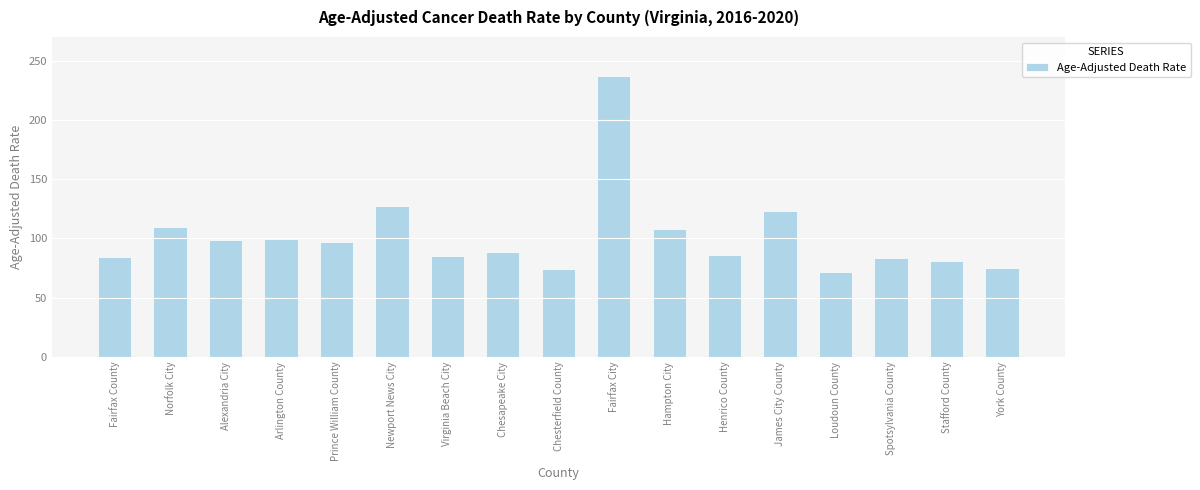

What is the maximum value shown in the chart?

237.1